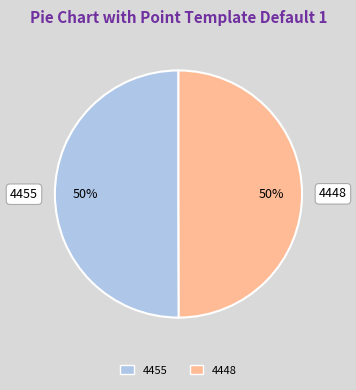

Approximately how many times larger is the value at 4448 compared to 4455?

1.0